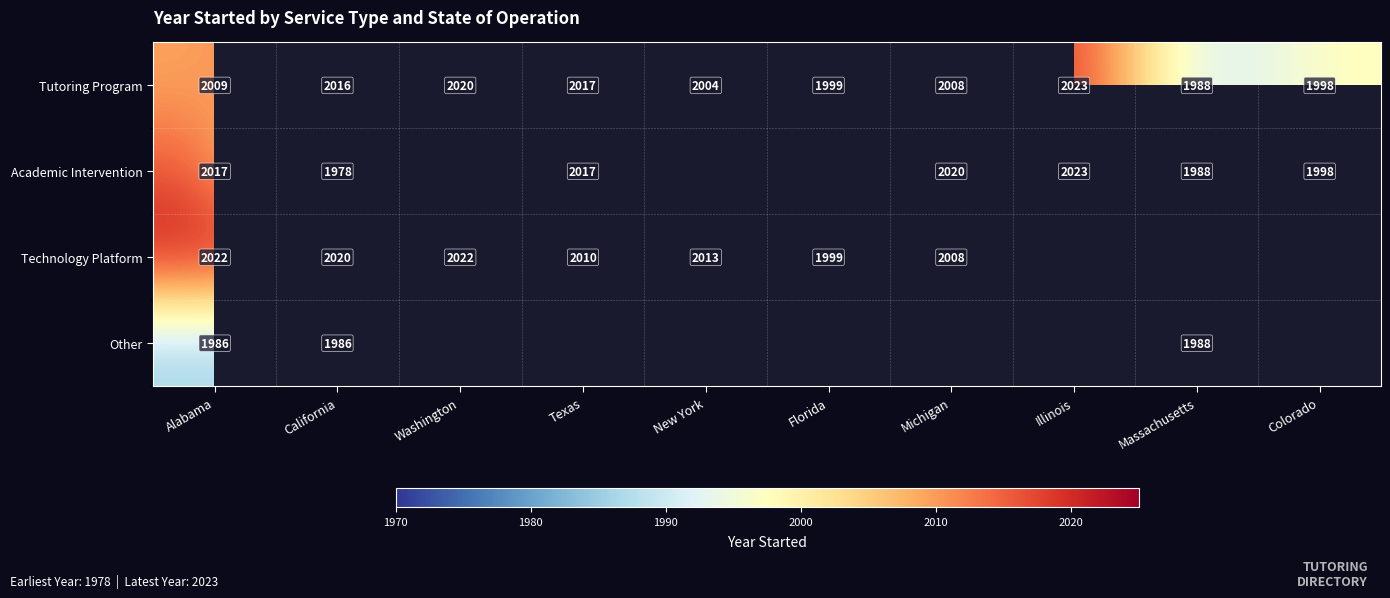

How many series are shown in this chart?

4